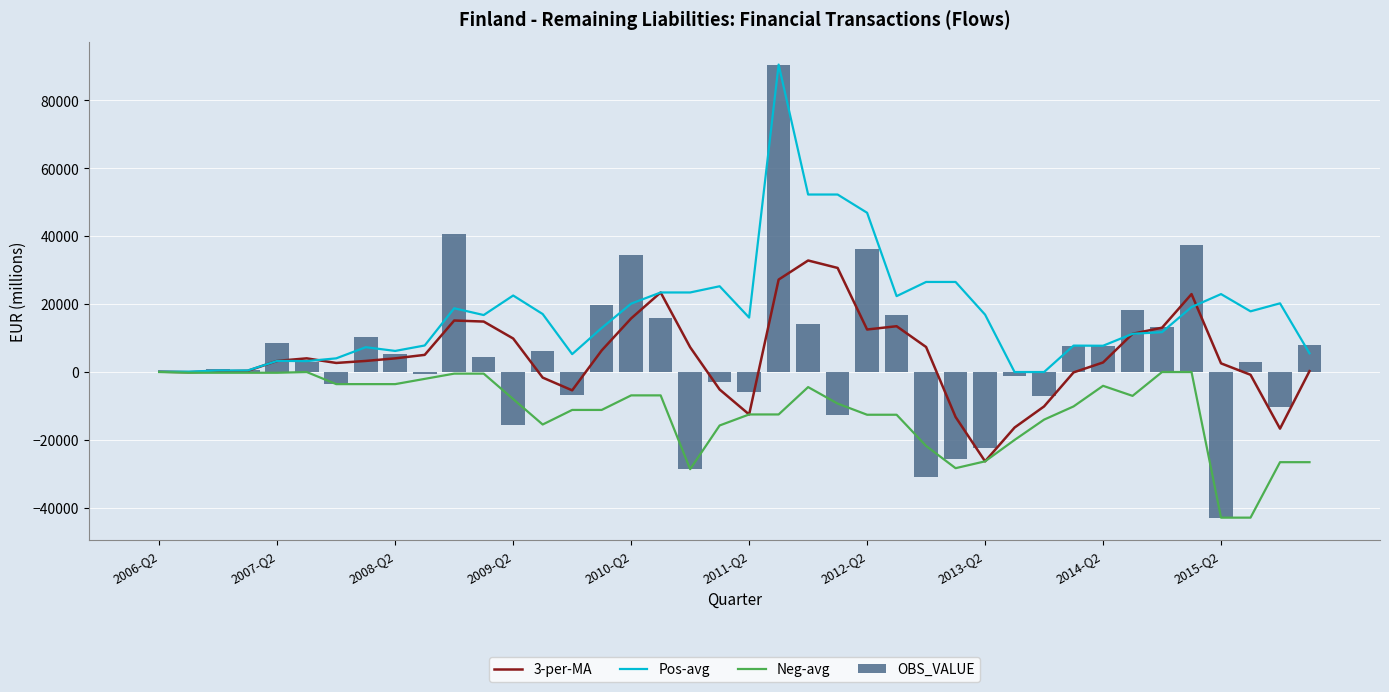

What is the minimum value shown in the chart?

-42892.8